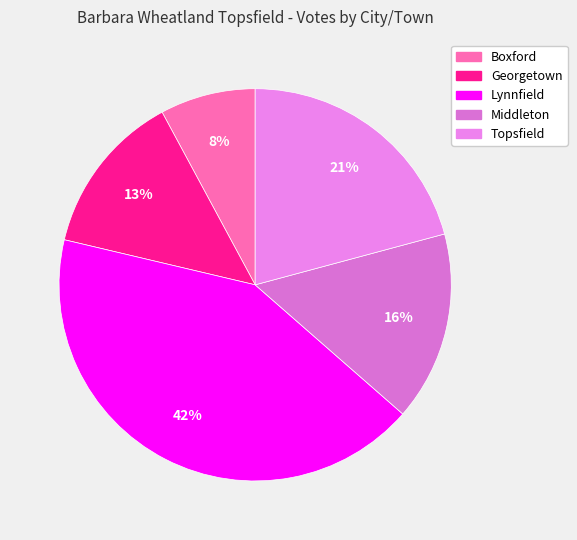

Which slice is the largest?

Lynnfield